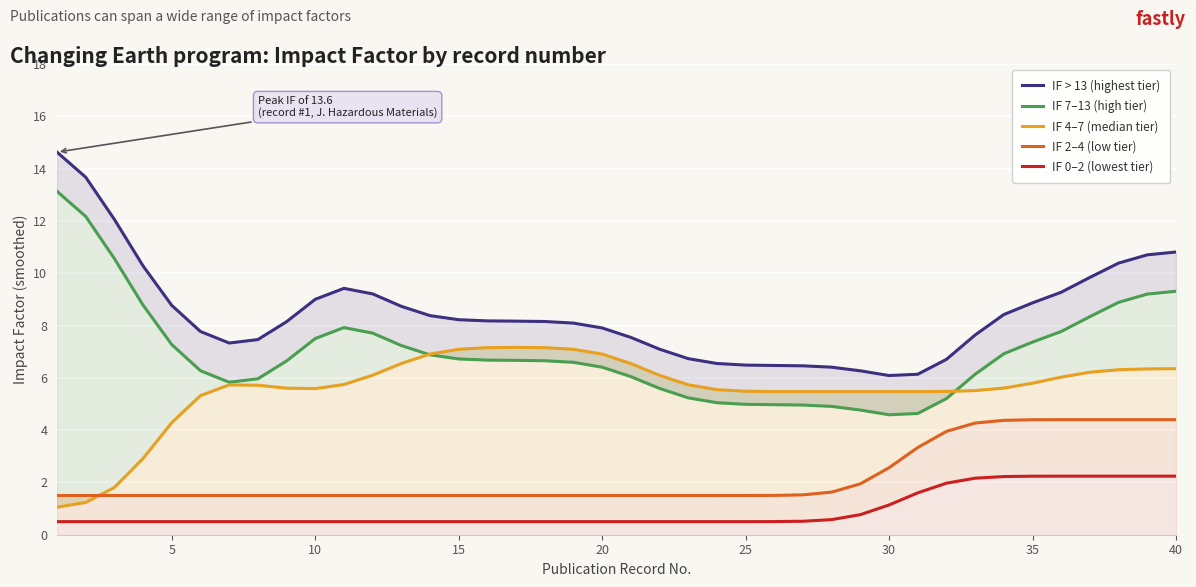

What is the maximum value shown in the chart?

14.6